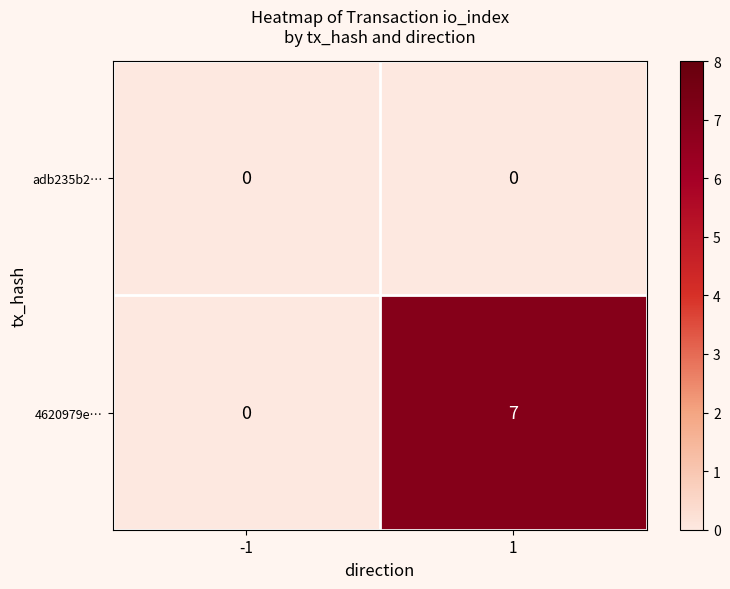

What is the average value of the 4620979e… series?

4